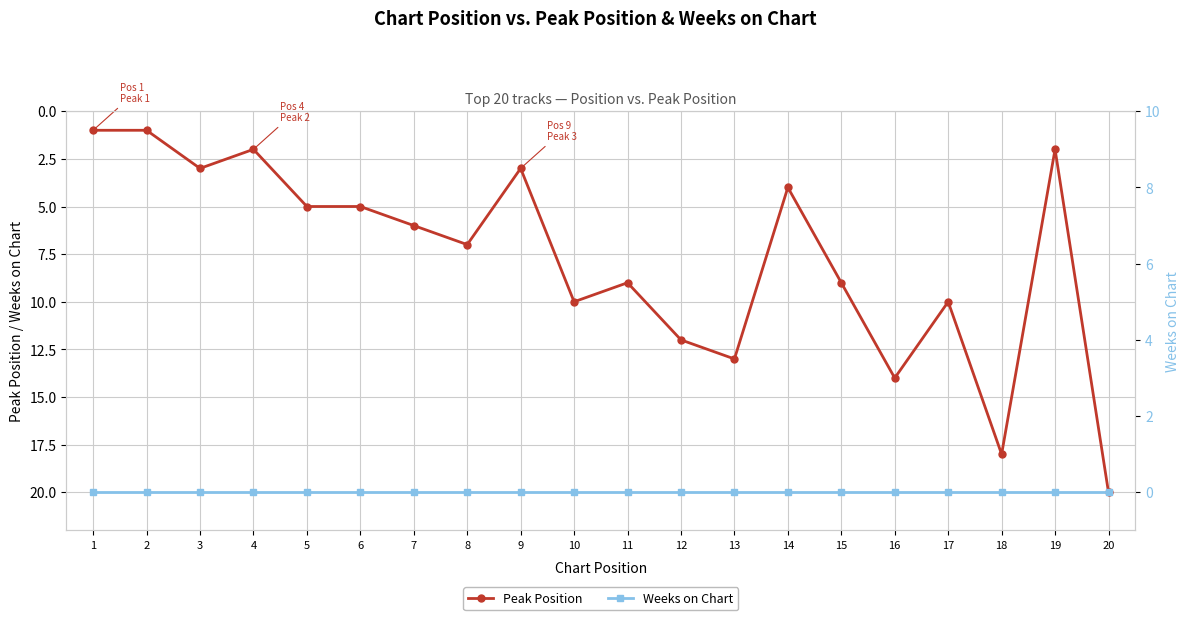

Between 1 and 5, which series saw the biggest shift?

Peak Position